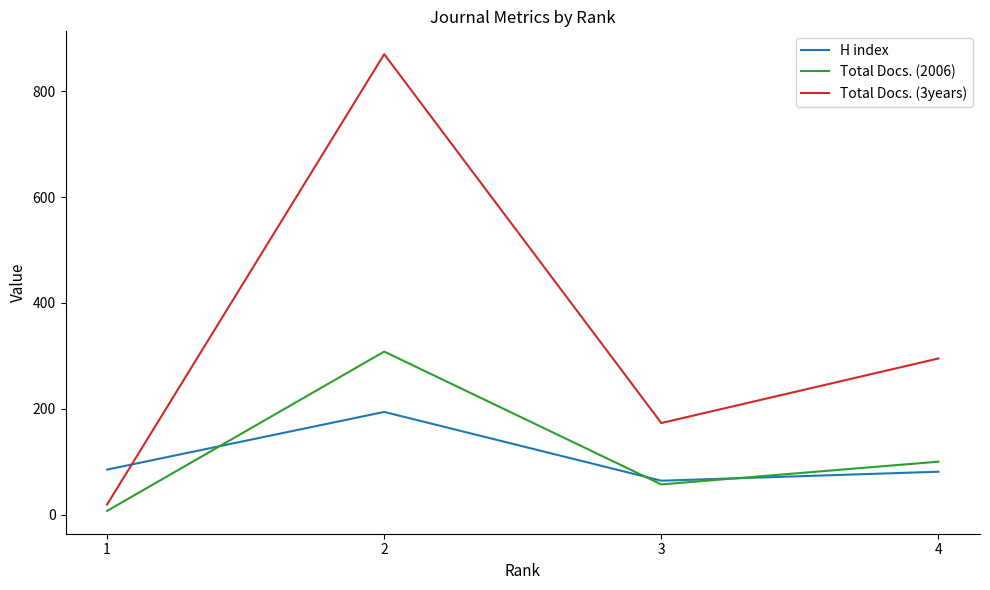

True or false: Total Docs. (3years) and Total Docs. (2006) intersect in this chart.

False